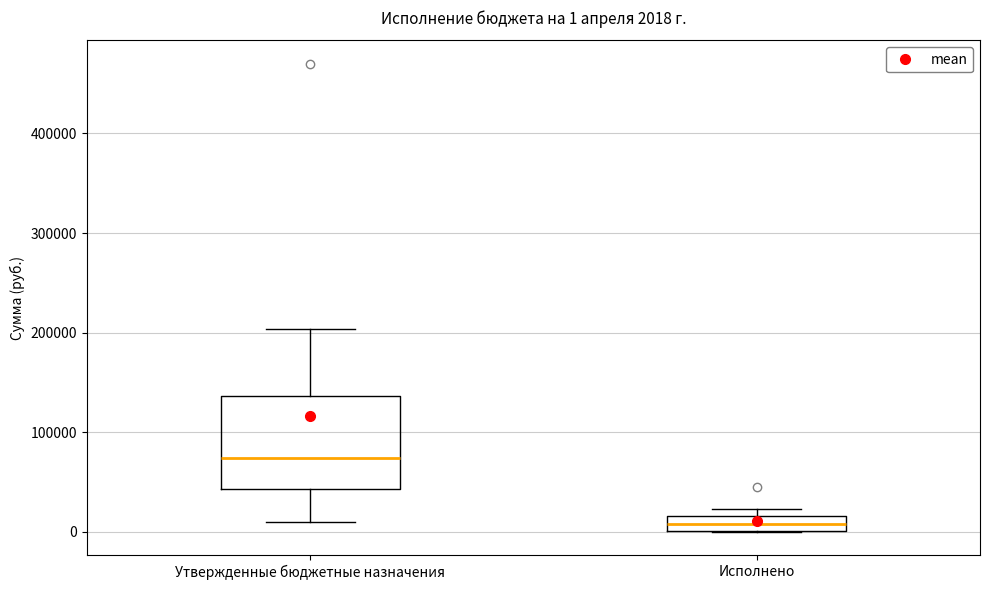

Which box's median line is the lowest?

Исполнено